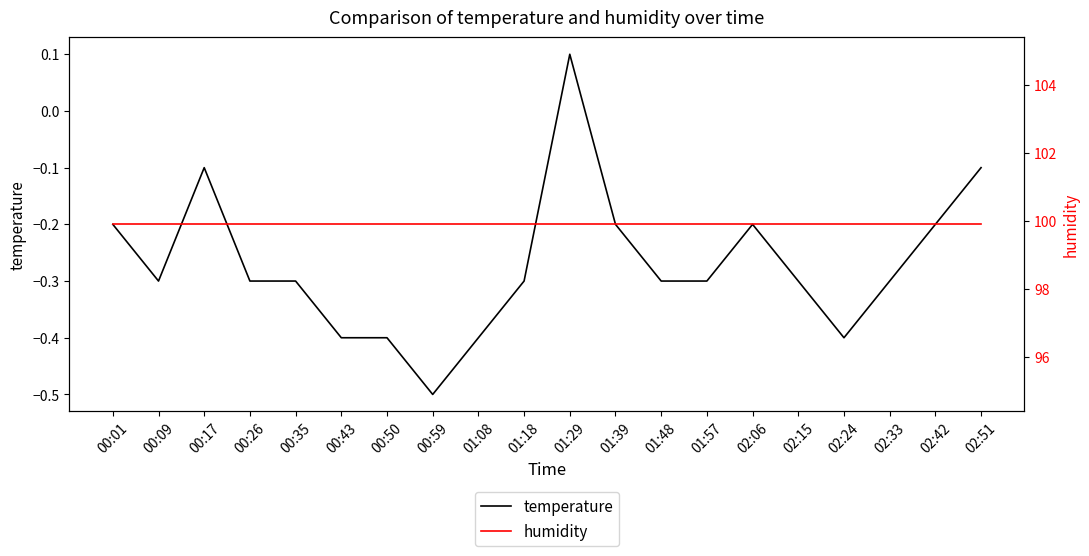

Reading left to right, what are all the values shown in this chart?

temperature: 00:01=-0.2	00:09=-0.3	00:17=-0.1	00:26=-0.3	00:35=-0.3	00:43=-0.4	00:50=-0.4	00:59=-0.5	01:08=-0.4	01:18=-0.3	01:29=0.1	01:39=-0.2	01:48=-0.3	01:57=-0.3	02:06=-0.2	02:15=-0.3	02:24=-0.4	02:33=-0.3	02:42=-0.2	02:51=-0.1
humidity: 00:01=99.9	00:09=99.9	00:17=99.9	00:26=99.9	00:35=99.9	00:43=99.9	00:50=99.9	00:59=99.9	01:08=99.9	01:18=99.9	01:29=99.9	01:39=99.9	01:48=99.9	01:57=99.9	02:06=99.9	02:15=99.9	02:24=99.9	02:33=99.9	02:42=99.9	02:51=99.9